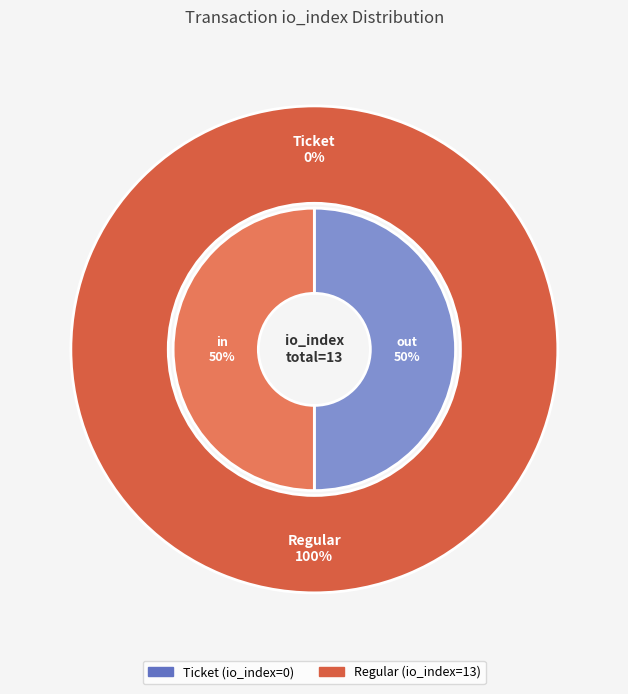

The Regular (io_index=13) slice represents 100% of the pie. True or false?

True